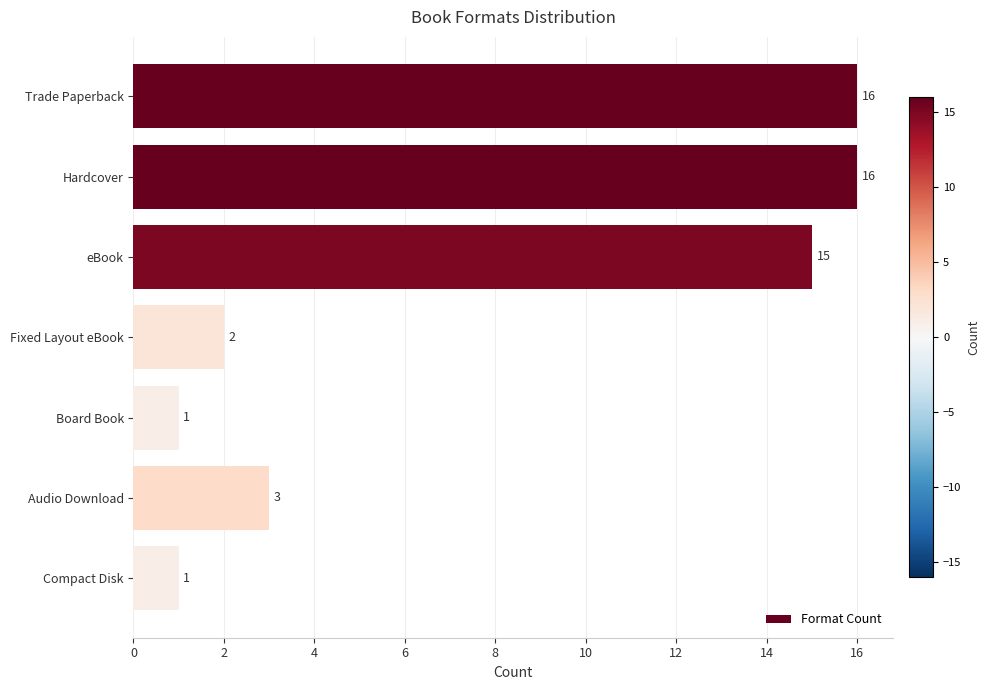

How many data points are less than 3?

3